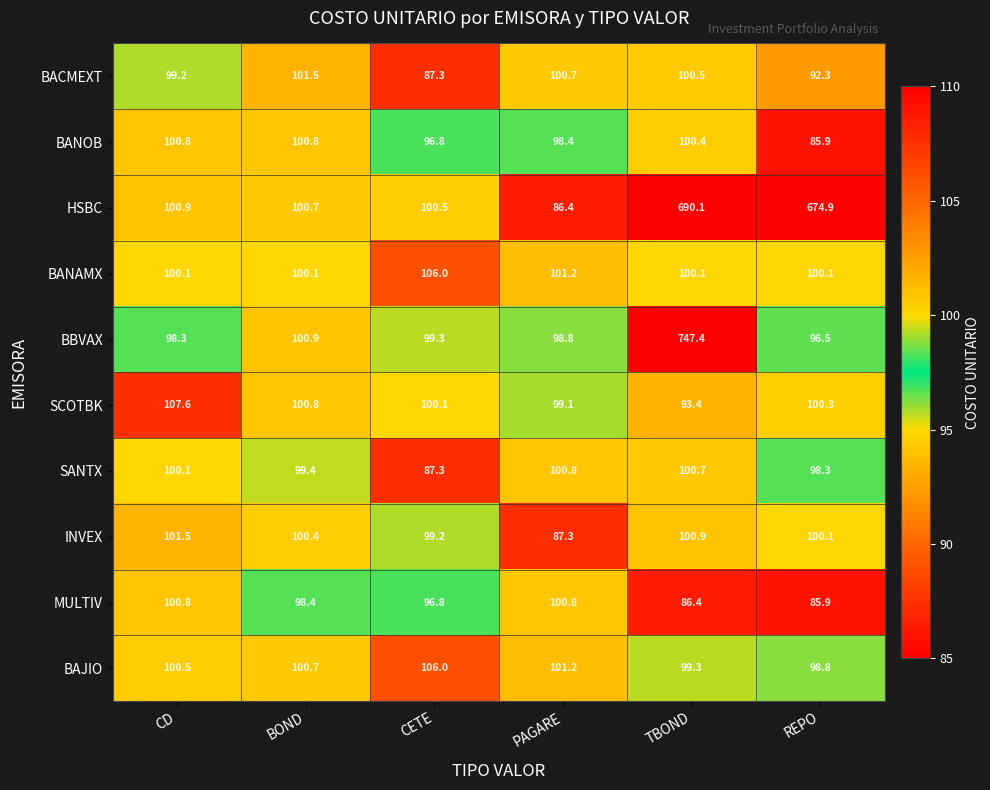

Between BOND and PAGARE, which series saw the biggest shift?

HSBC